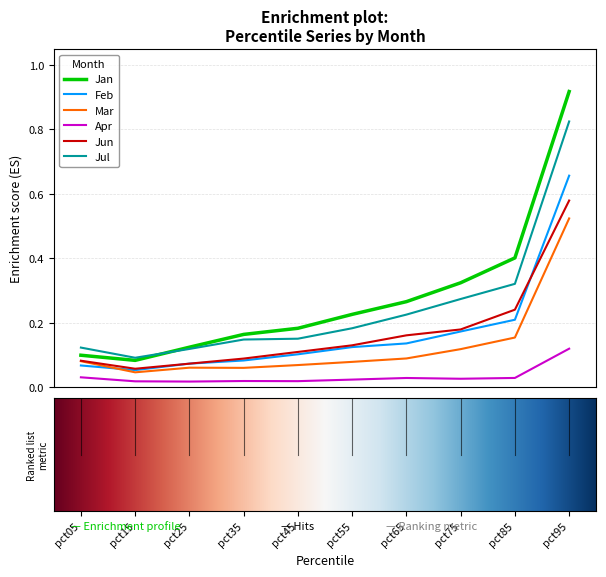

List the series in order of their peak value, highest first.

Jan, Jul, Feb, Jun, Mar, Apr